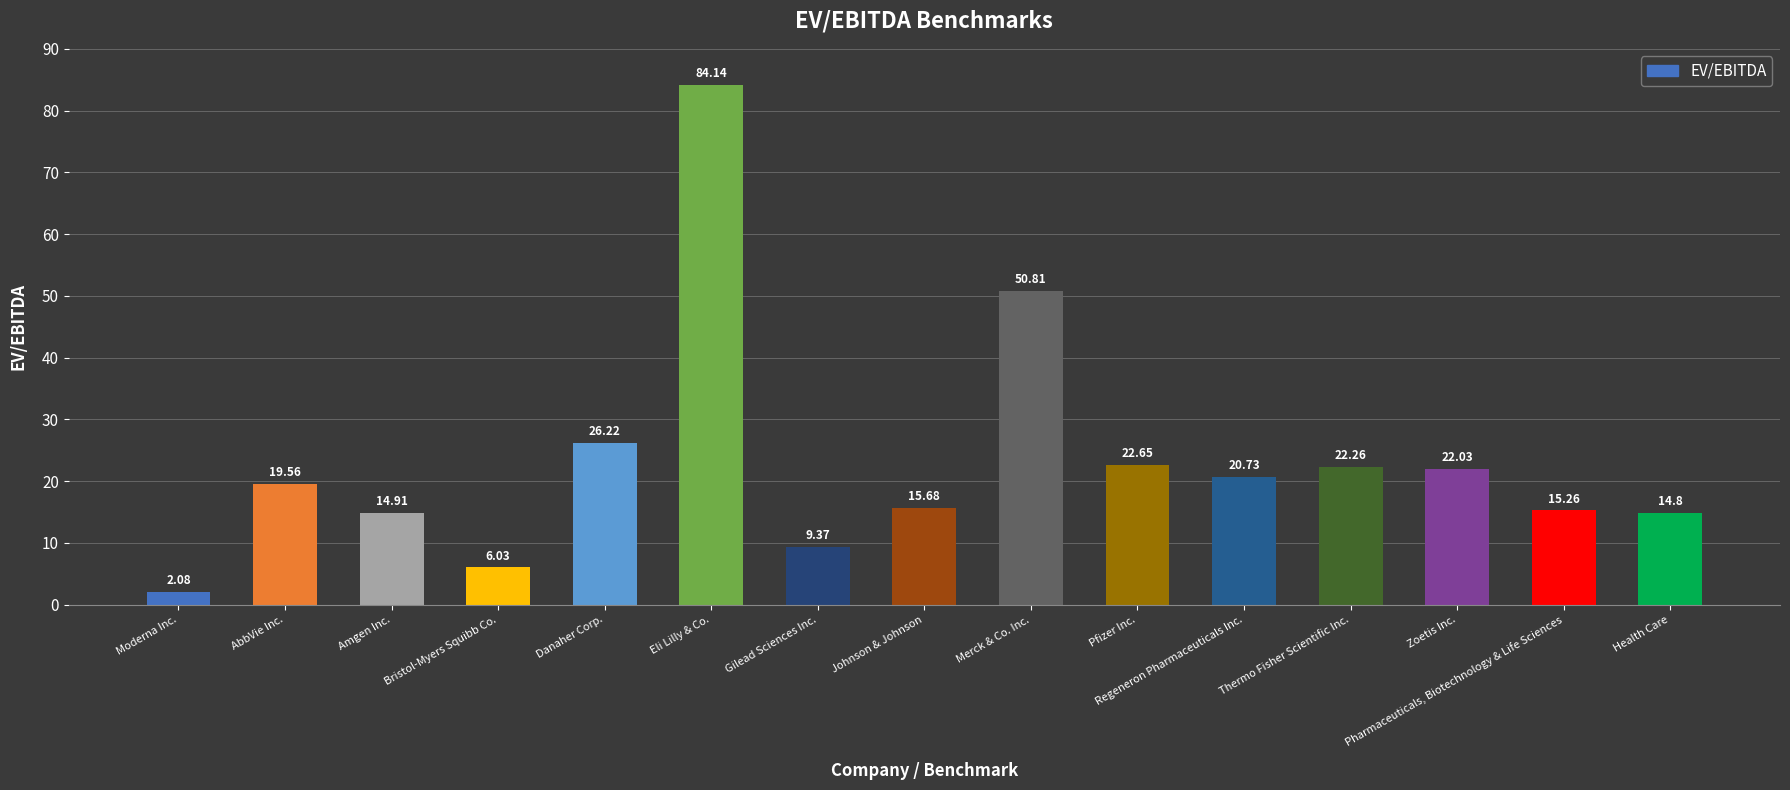

The value at Zoetis Inc. is 34.3. True or false?

False